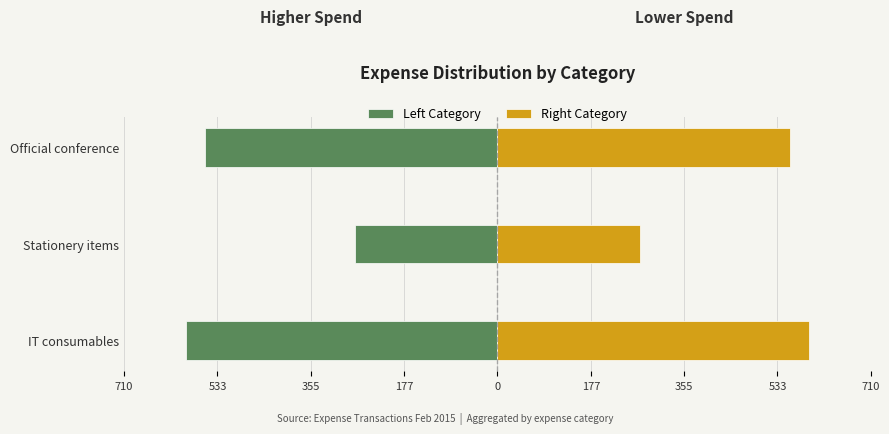

True or false: Left Category has a value of -92.0 at Stationery items.

False